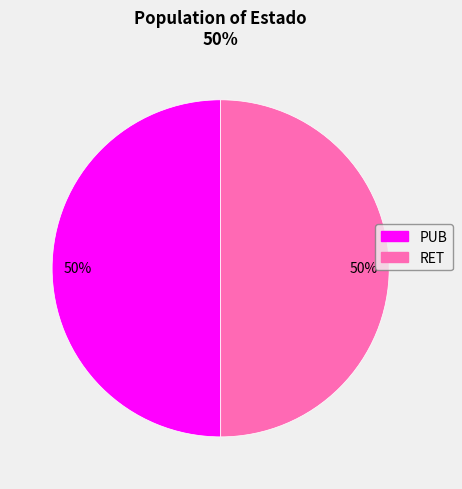

Is it true that RET is 42% of the pie?

False